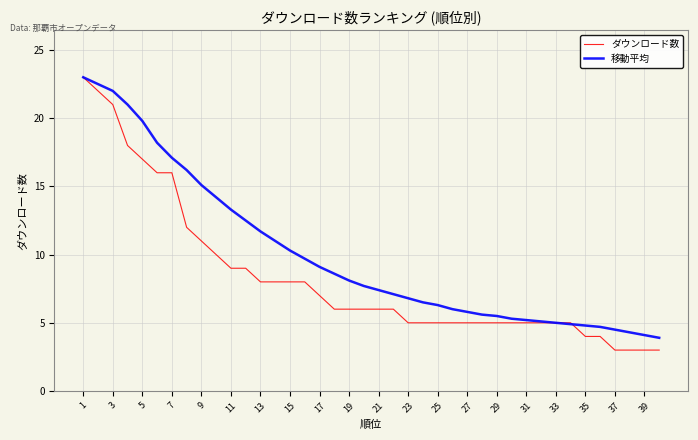

Which series has the largest total across all categories?

移動平均